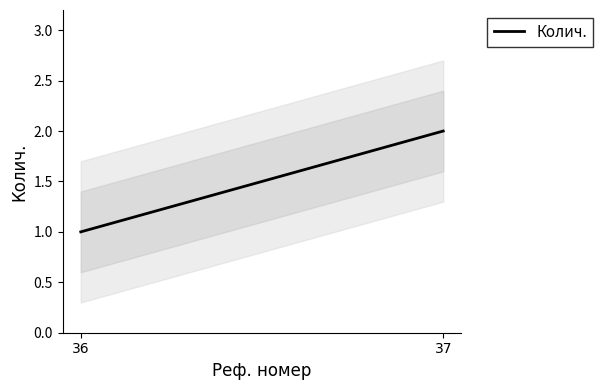

Reading left to right, what are all the values shown in this chart?

36=1	37=2